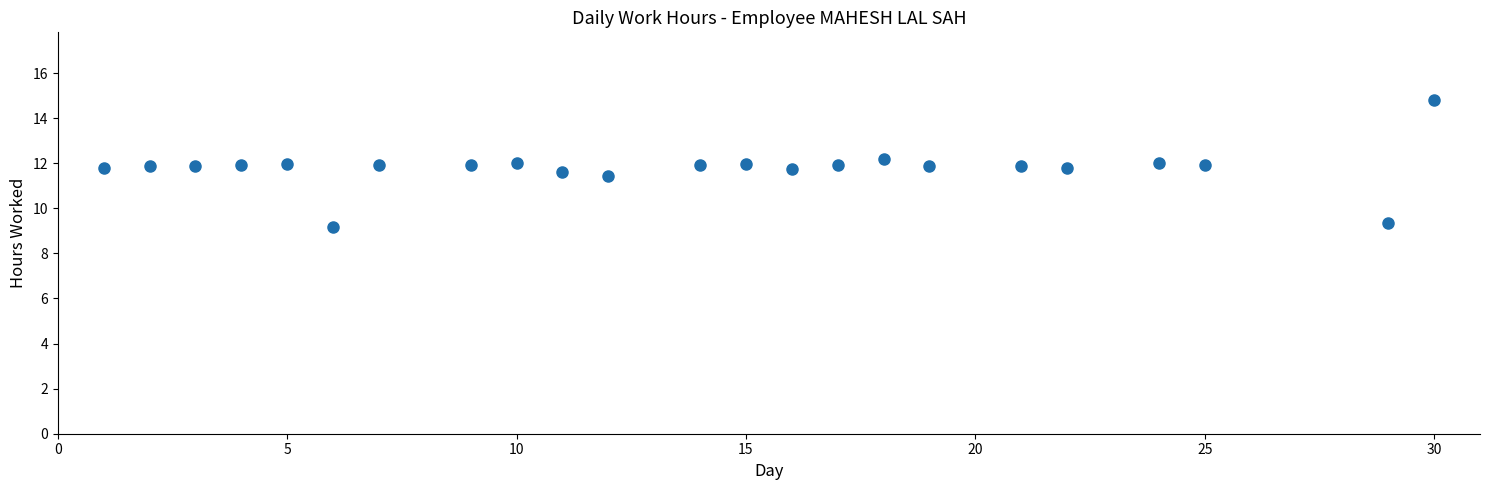

What is the range of X values (max minus min)?

29.0